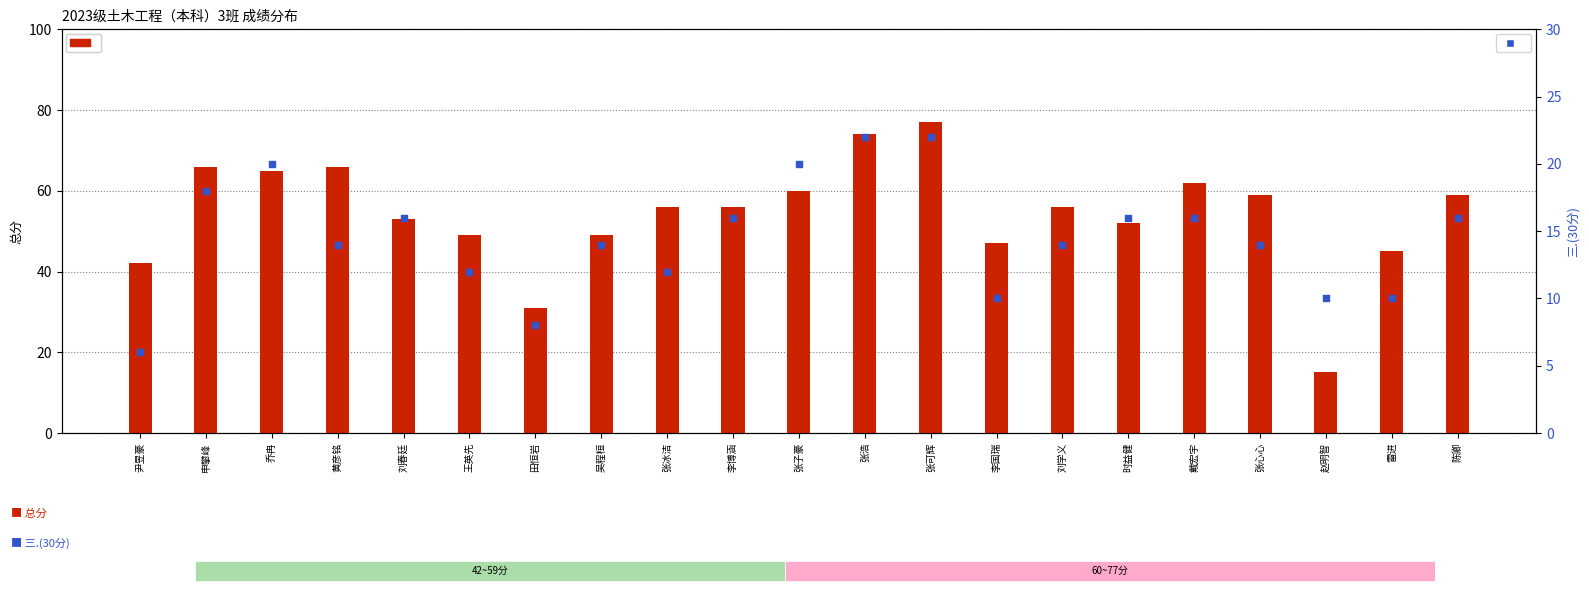

Which series has the largest total across all categories?

总分